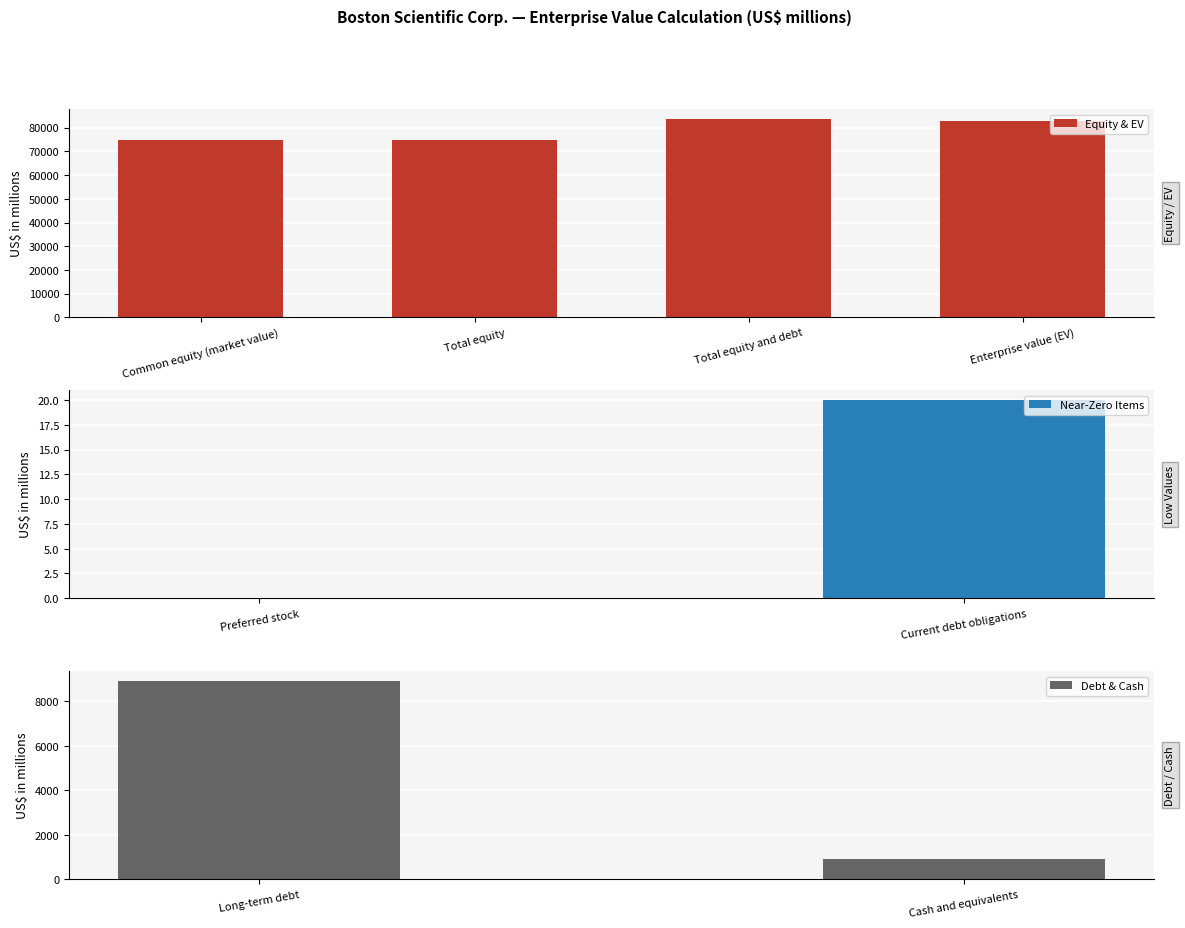

Reading left to right, list all the values displayed in this chart.

Common equity (market value)=74674	Preferred stock=0	Total equity=74674	Current debt obligations=20	Long-term debt=8915	Total equity and debt=83609	Cash and equivalents=928	Enterprise value (EV)=82681